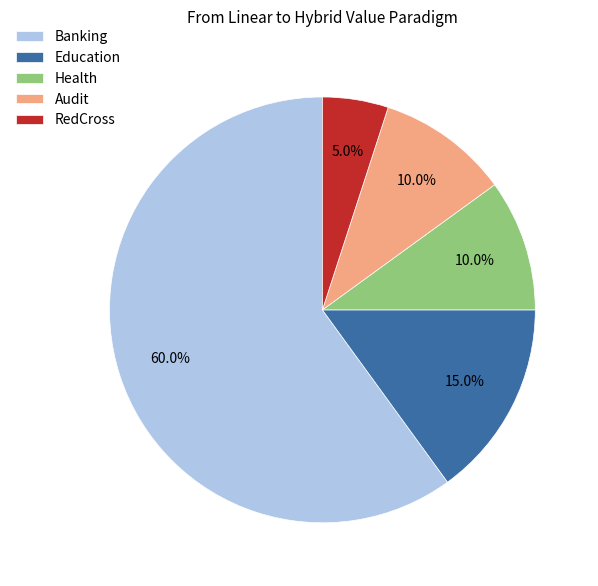

To the nearest percent, what is the average slice percentage?

20%